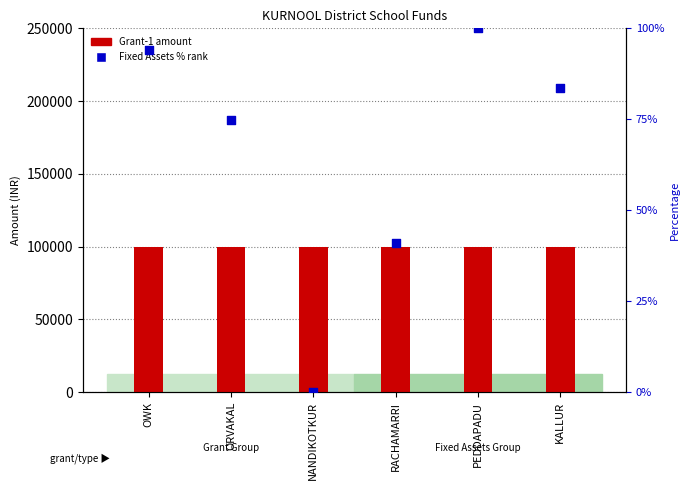

Which series contains the lowest Y value?

Fixed Assets % rank